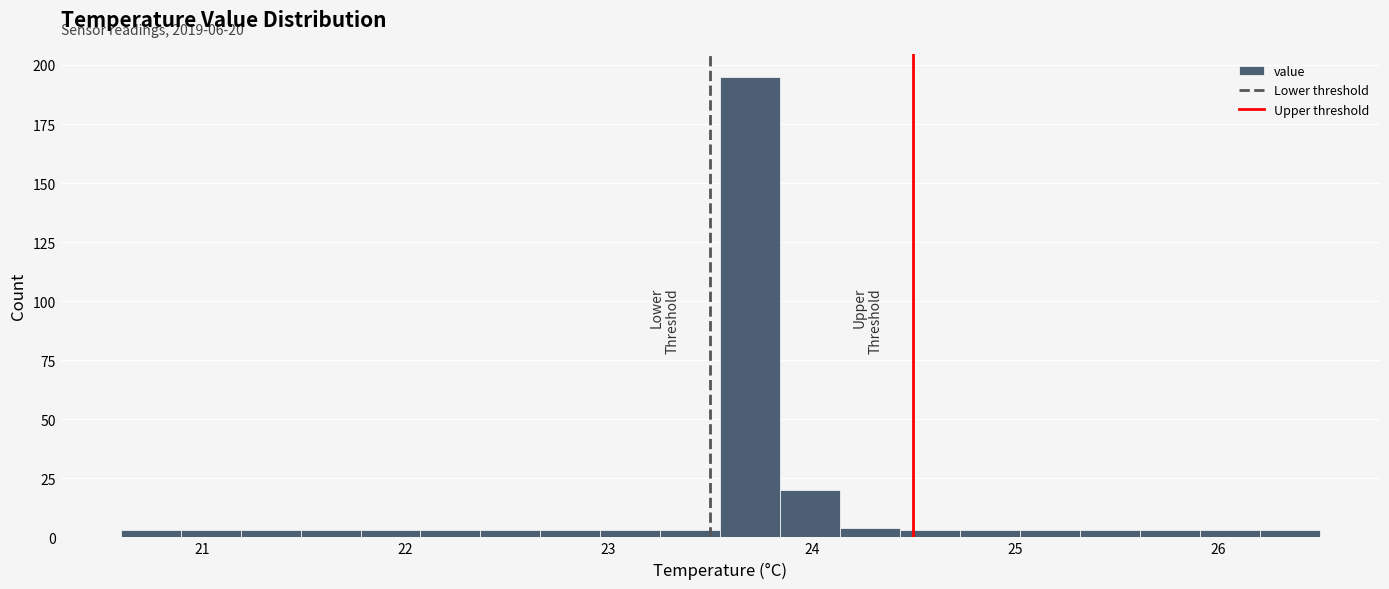

Around what value on the x-axis is the tallest bar? Give the approximate position of its centre, as read against the axis.

23.7